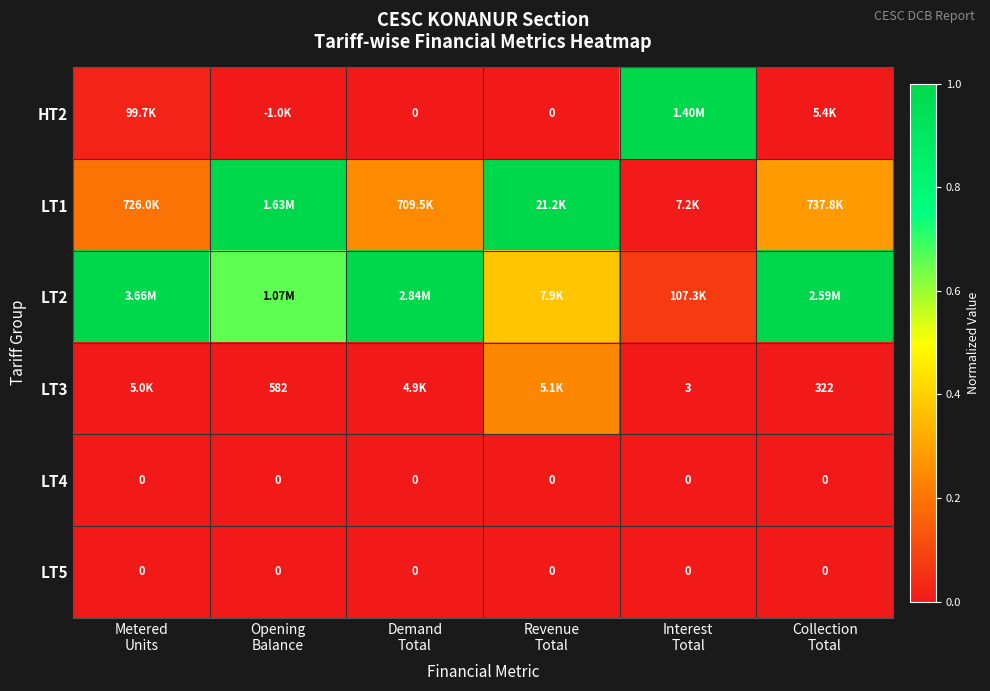

True or false: LT3 has a value of 0.0 at Metered Units.

False